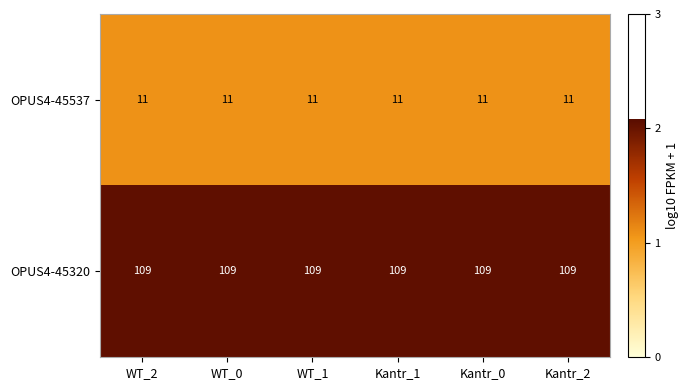

What value does the OPUS4-45320 series have at Kantr_0?

109